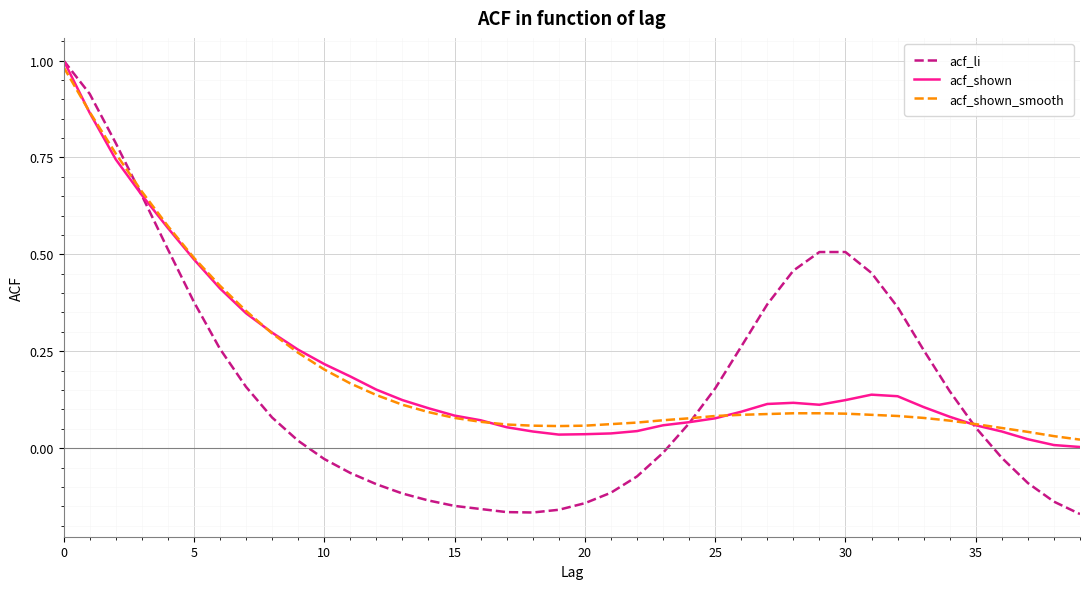

How many times do acf_li and acf_shown_smooth cross each other?

3